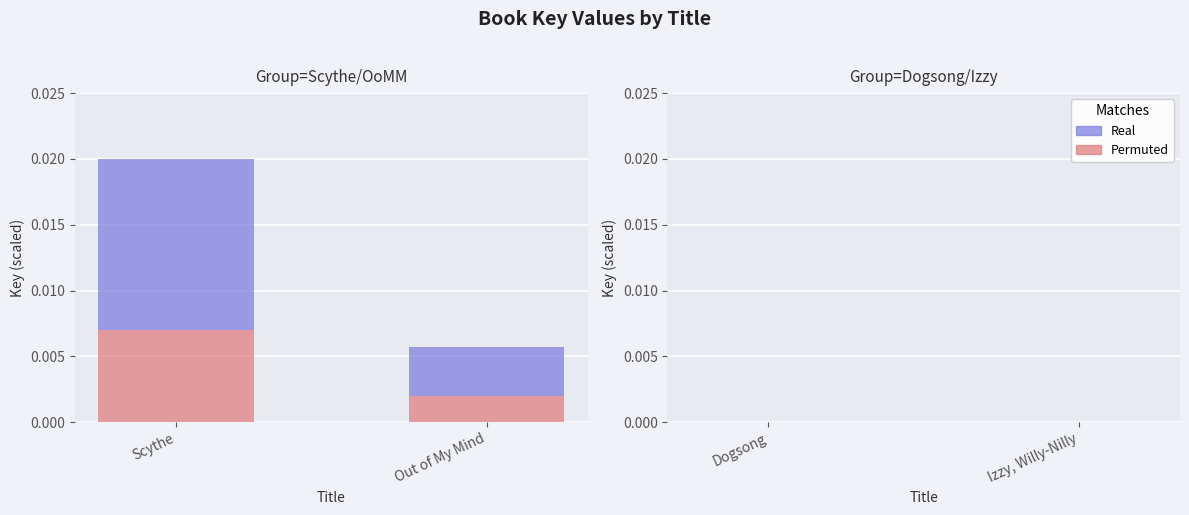

List the series in order of their peak value, lowest first.

Permuted, Real